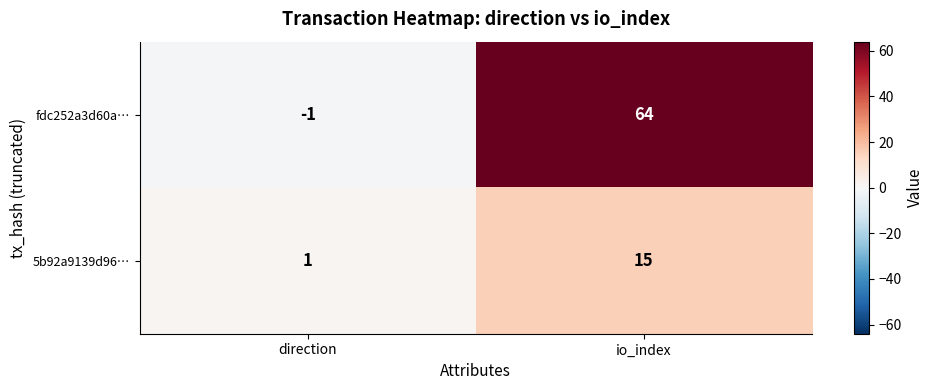

What is the greatest value displayed?

64